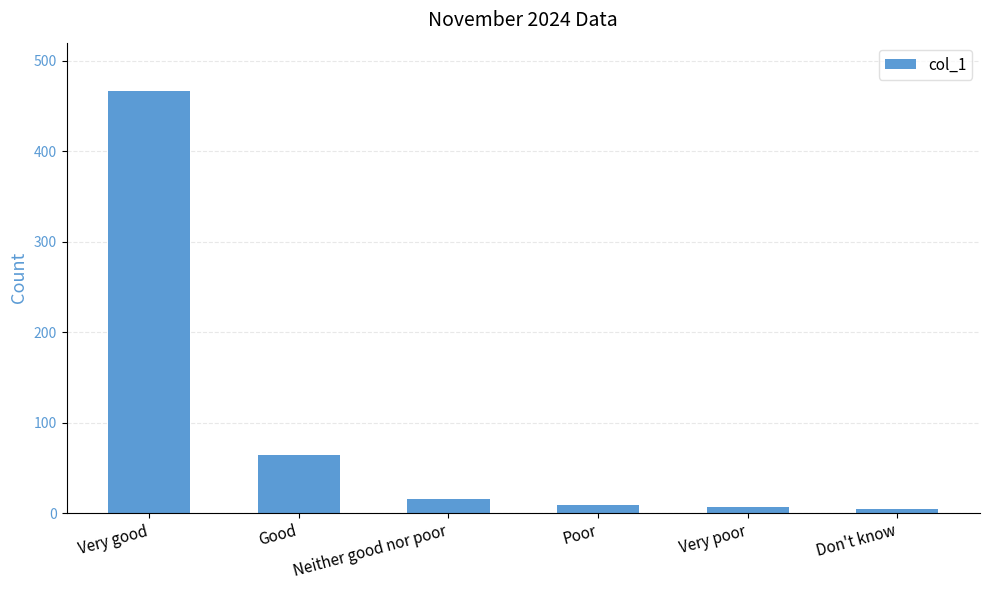

Are the bars horizontal?

No